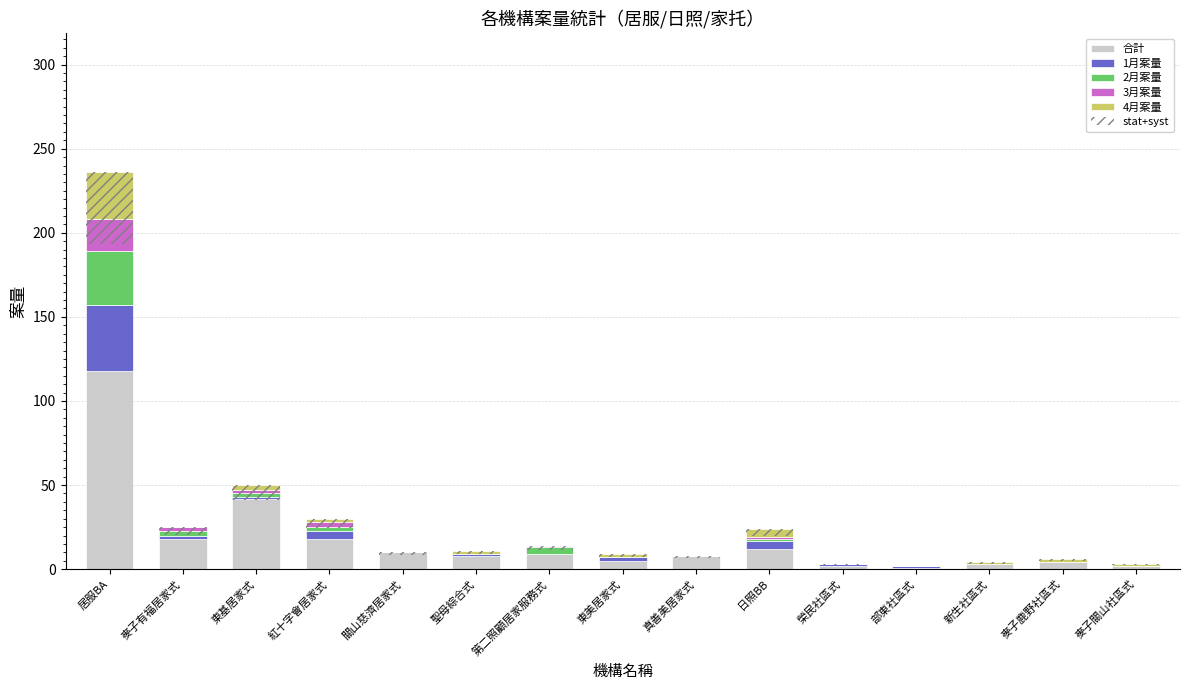

What are all the series names shown in the legend?

合計, 1月案量, 2月案量, 3月案量, 4月案量, stat+syst